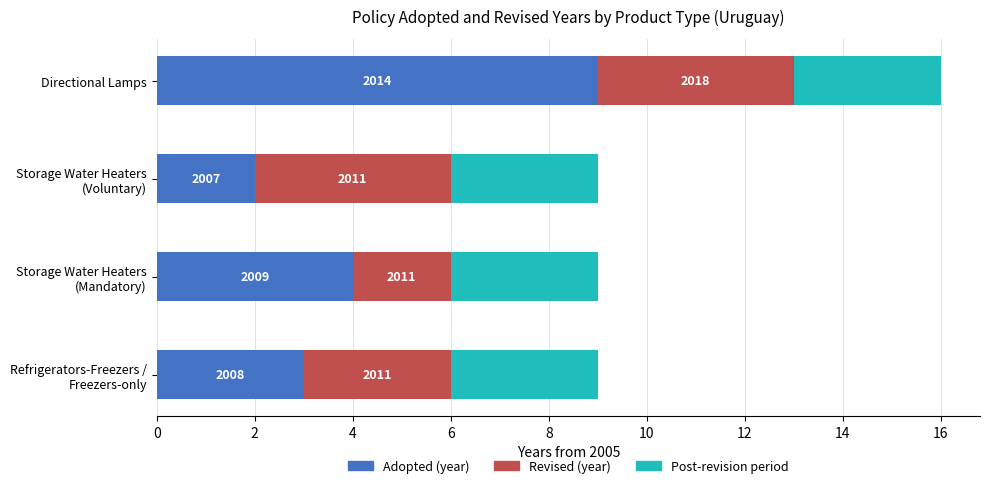

Does the chart contain any negative values?

No